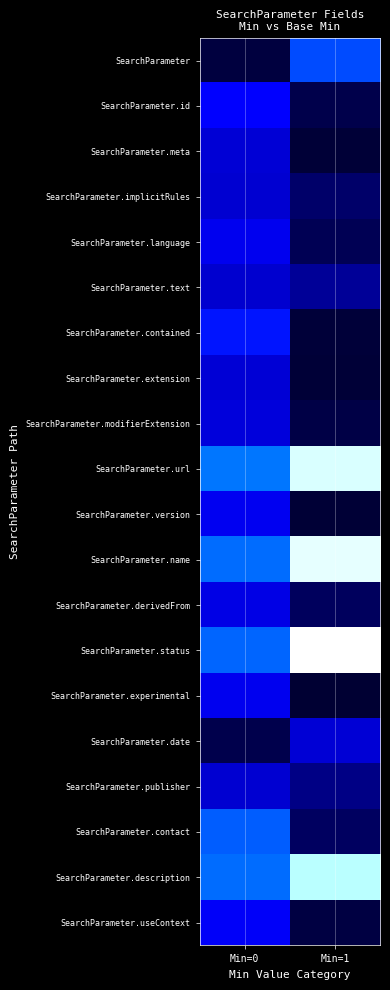

How many categories are shown in the chart?

2